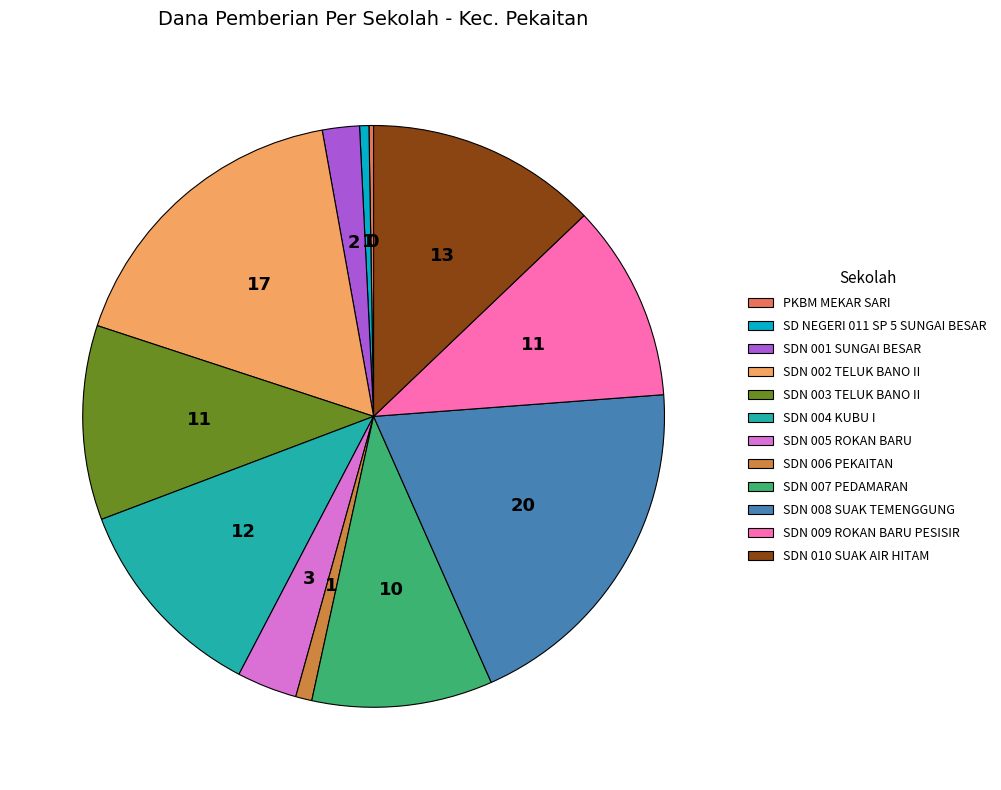

Is there any slice that represents more than half of the pie?

No